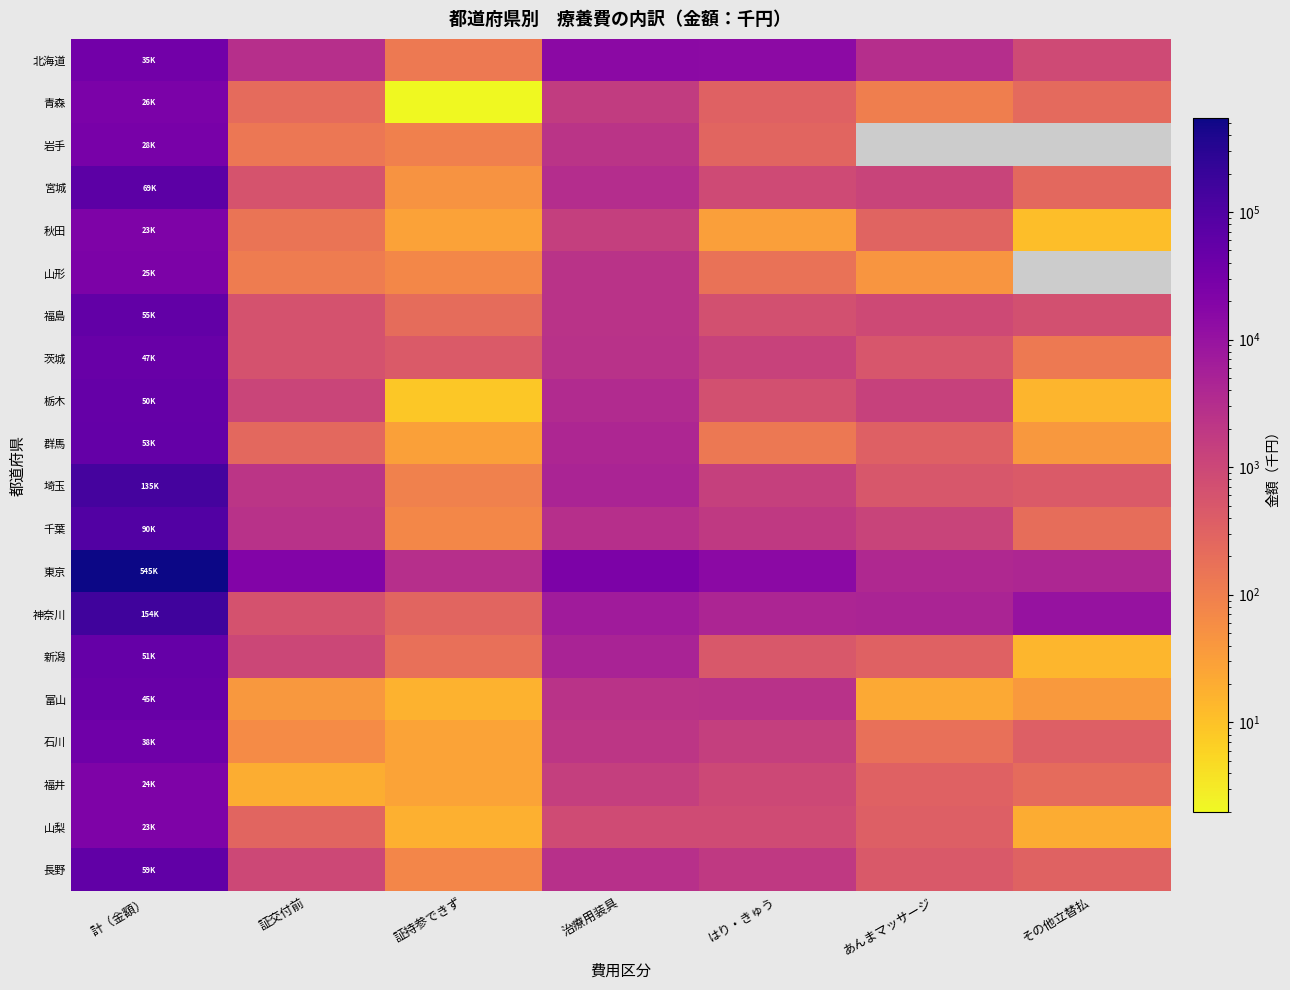

At 計（金額）, list the series in order from smallest to largest.

秋田, 山梨, 福井, 山形, 青森, 岩手, 北海道, 石川, 富山, 茨城, 栃木, 新潟, 群馬, 福島, 長野, 宮城, 千葉, 埼玉, 神奈川, 東京